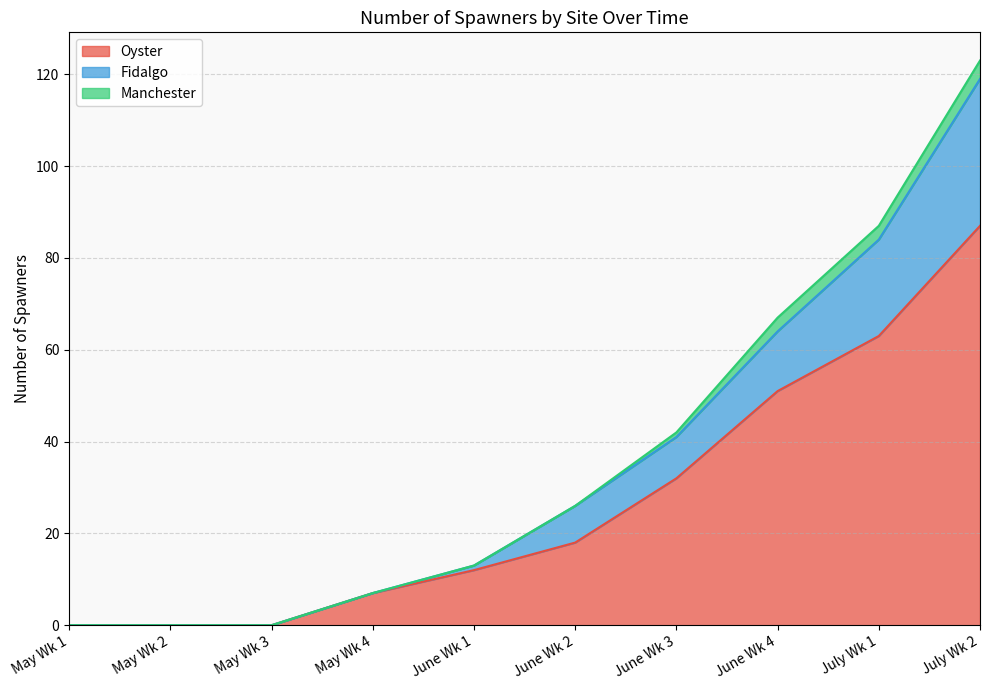

Which category has the highest value in the Oyster series?

July Wk 2